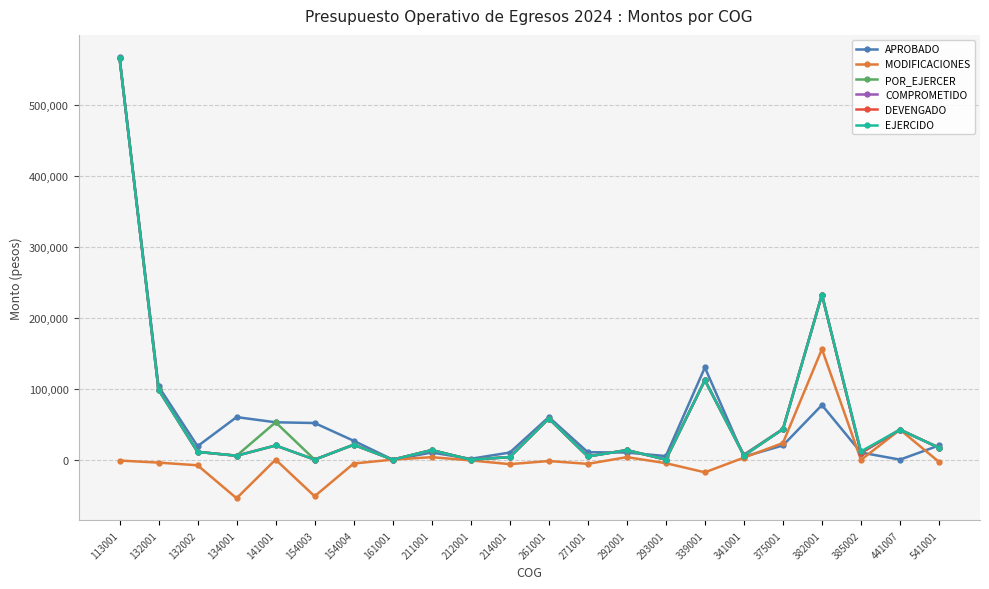

The DEVENGADO series shows 0.0 at 293001. True or false?

True